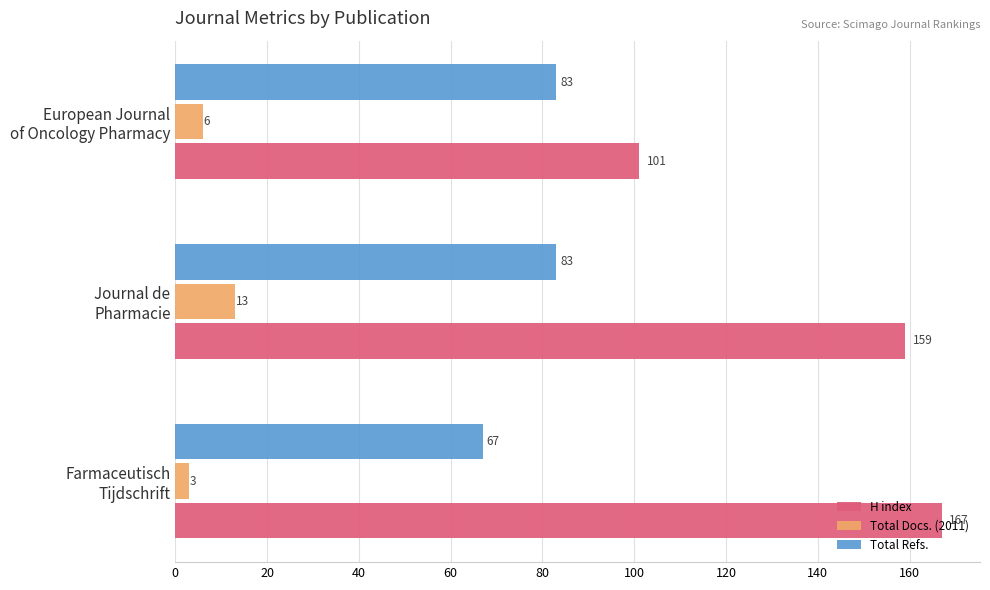

Which series has the largest range (max minus min)?

H index